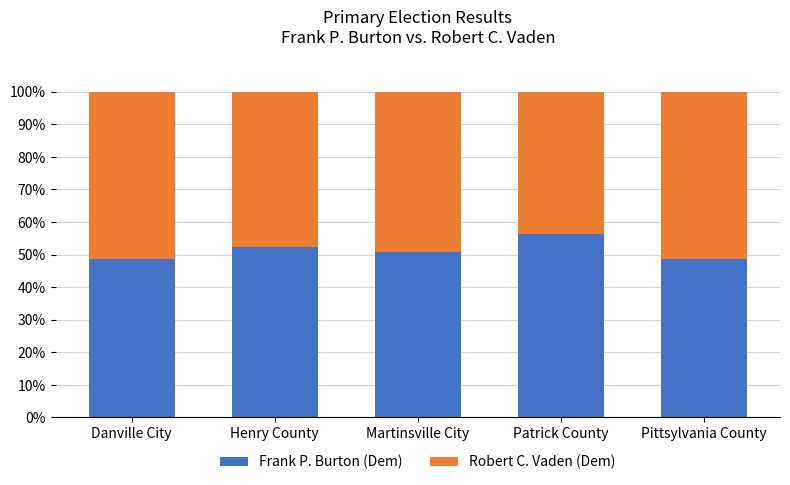

What is the lowest value of the Frank P. Burton (Dem) series?

48.6